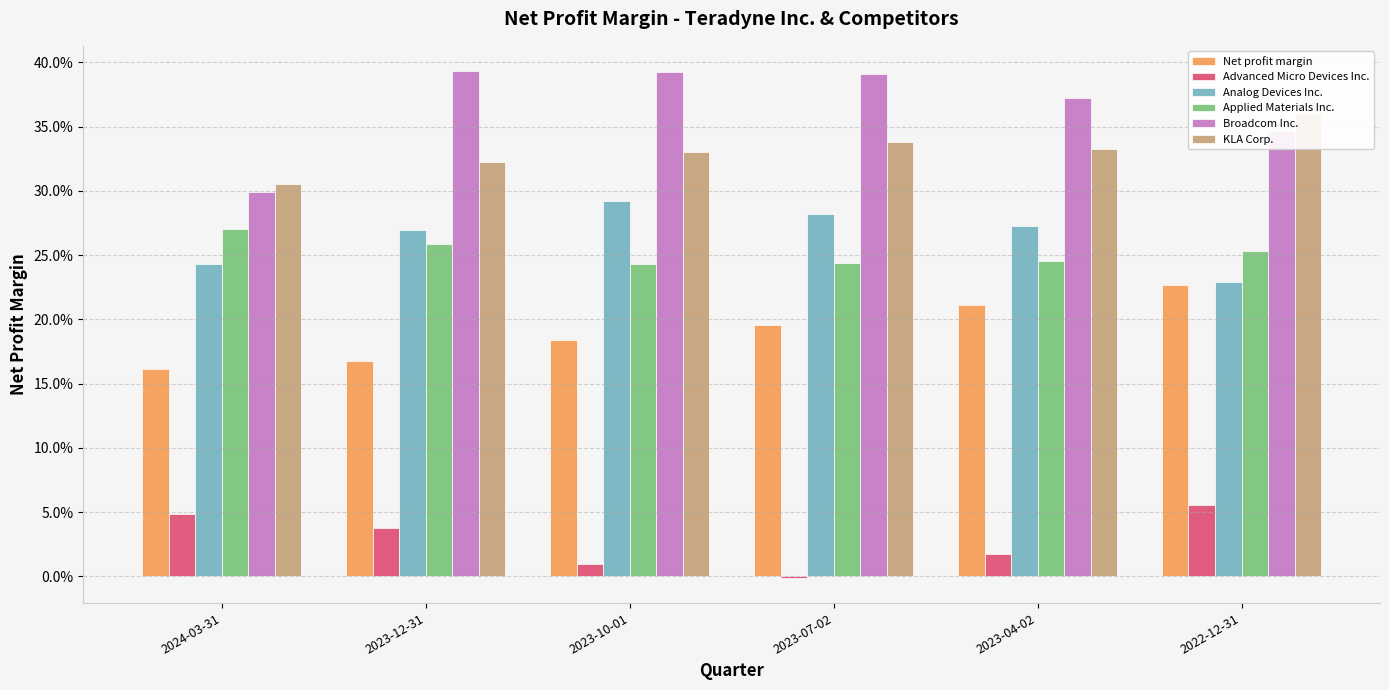

What position from the right is 2022-12-31?

1